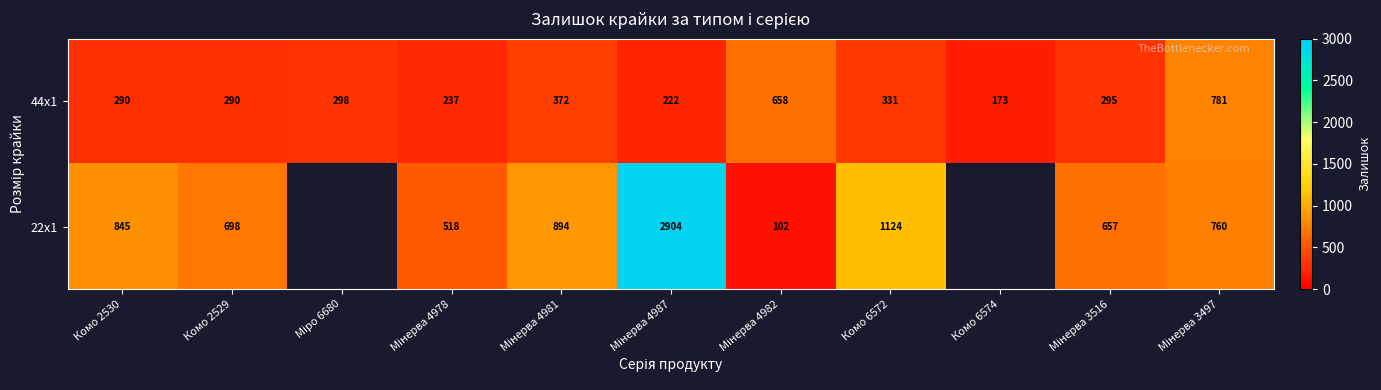

What is the sum of the 22x1 values at Комо 6572 and Комо 2529?

1822